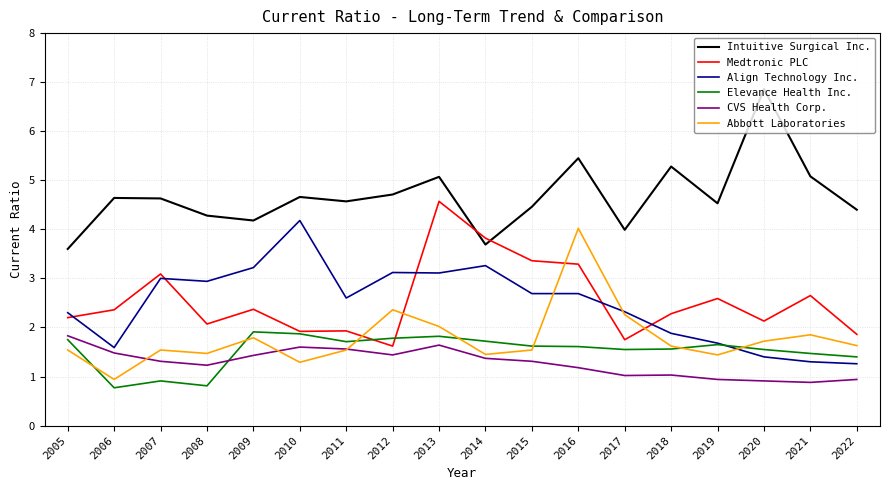

After their last crossing, which series has the higher values: Elevance Health Inc. or CVS Health Corp.?

Elevance Health Inc.